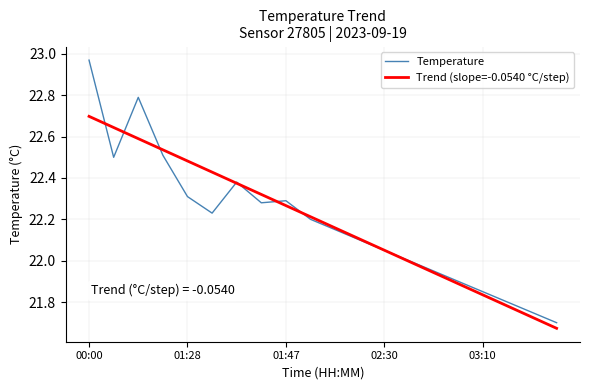

What is the maximum value for Trend (slope=-0.0540 °C/step)?

22.7